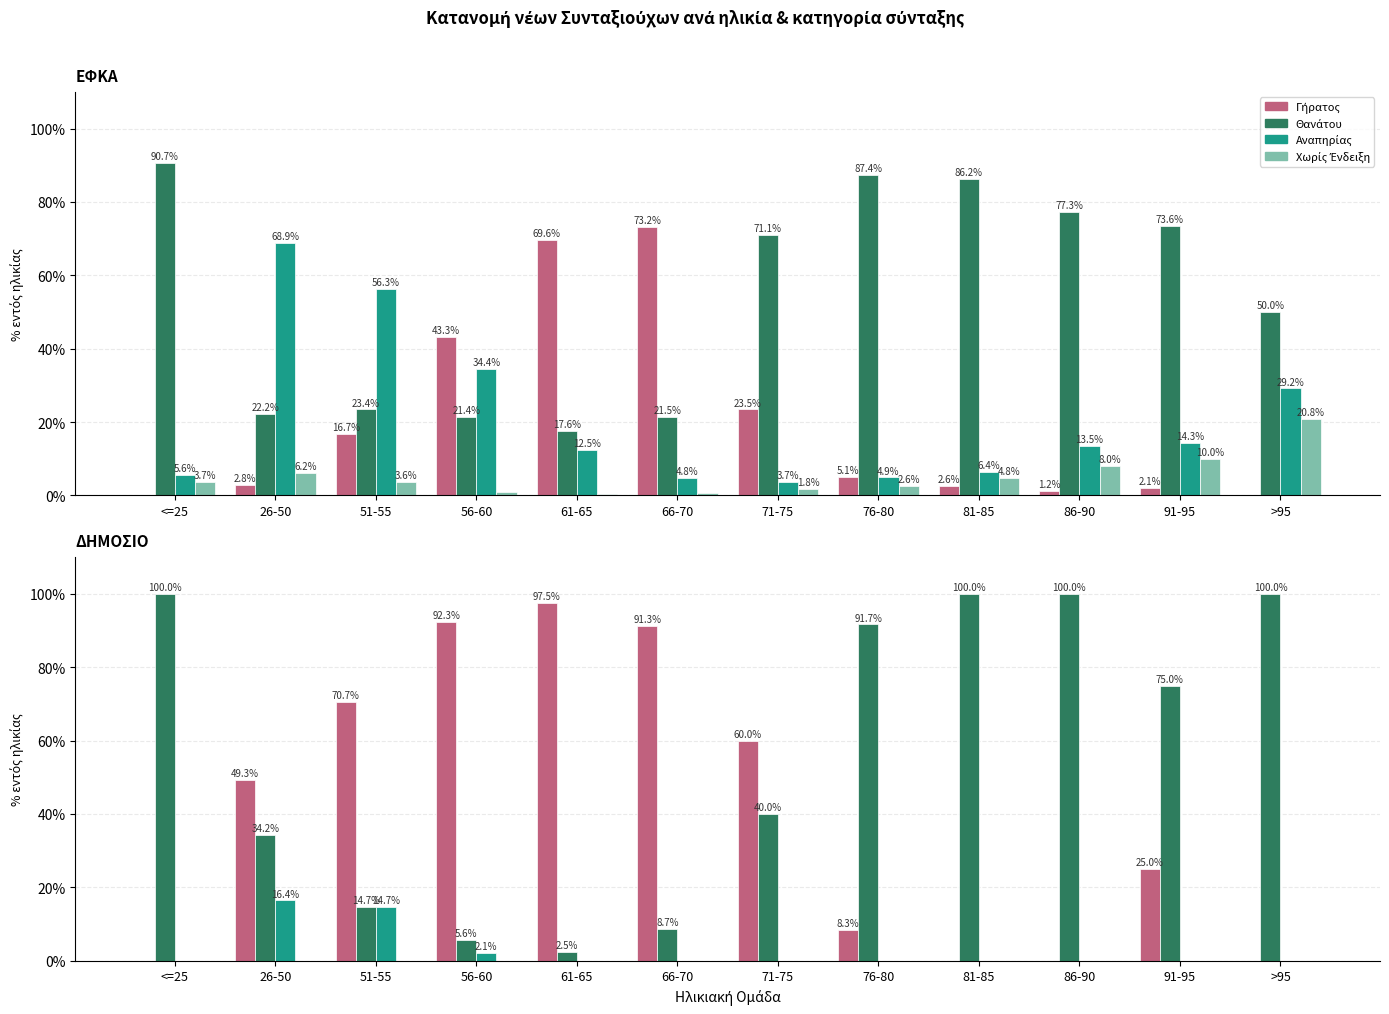

Which series changed the most between 51-55 and 76-80?

Θανάτου